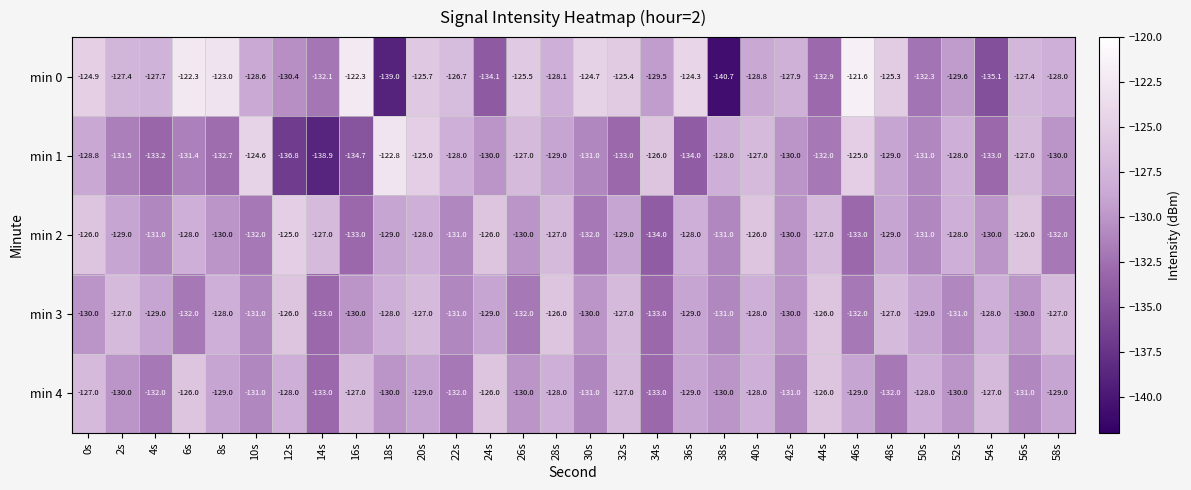

What value does the min 2 series have at 42s?

-130.0